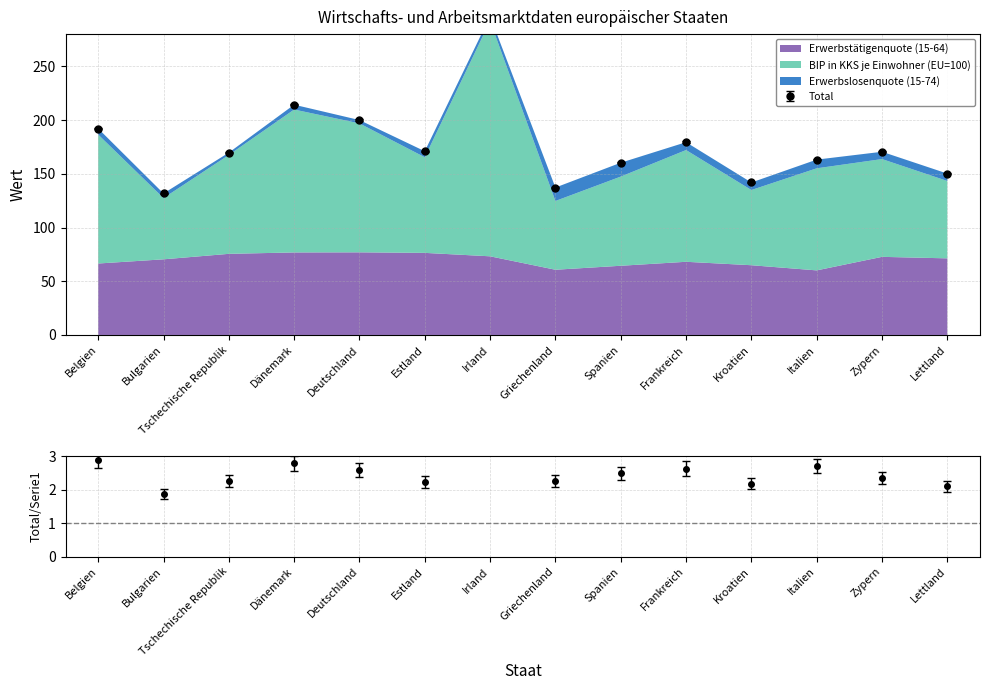

Reading left to right, list all the values displayed in this chart.

Erwerbstätigenquote (15-64): Belgien=66.5	Bulgarien=70.4	Tschechische Republik=75.5	Dänemark=76.8	Deutschland=76.9	Estland=76.4	Irland=73.2	Griechenland=60.7	Spanien=64.4	Frankreich=68.1	Kroatien=64.9	Italien=60.1	Zypern=72.7	Lettland=71.3
BIP in KKS je Einwohner (EU=100): Belgien=120.0	Bulgarien=57.0	Tschechische Republik=92.0	Dänemark=133.0	Deutschland=120.0	Estland=89.0	Irland=219.0	Griechenland=64.0	Spanien=83.0	Frankreich=104.0	Kroatien=70.0	Italien=95.0	Zypern=91.0	Lettland=72.0
Erwerbslosenquote (15-74): Belgien=5.6	Bulgarien=4.3	Tschechische Republik=2.2	Dänemark=4.5	Deutschland=3.1	Estland=5.6	Irland=4.5	Griechenland=12.5	Spanien=12.9	Frankreich=7.3	Kroatien=7.0	Italien=8.1	Zypern=6.8	Lettland=6.9